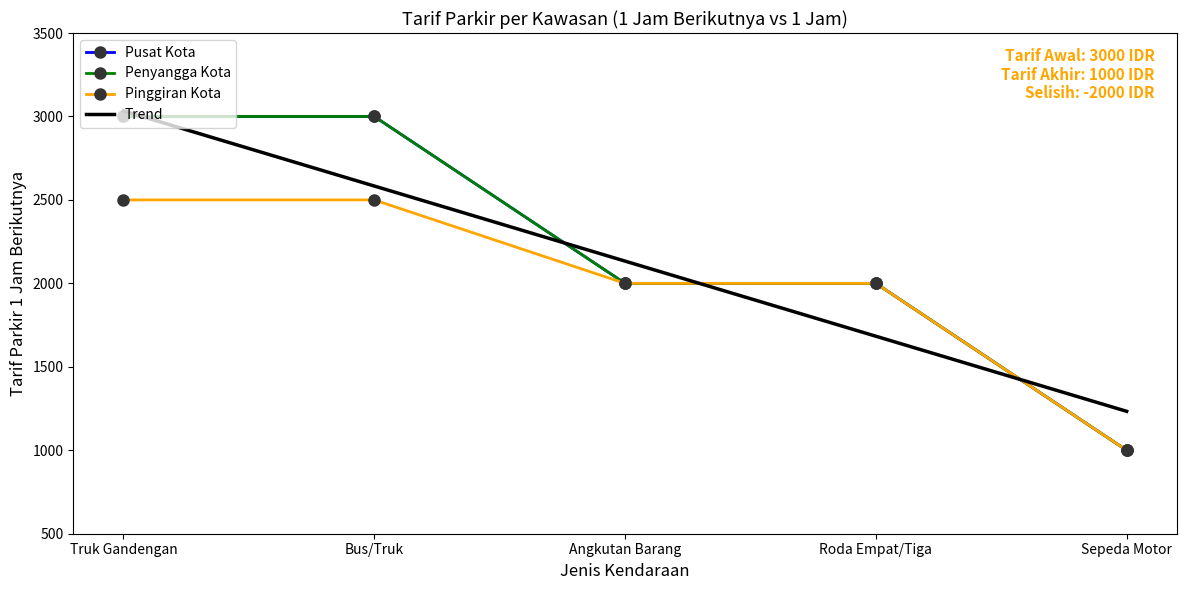

True or false: Pusat Kota has a value of 2000 at Angkutan Barang.

True